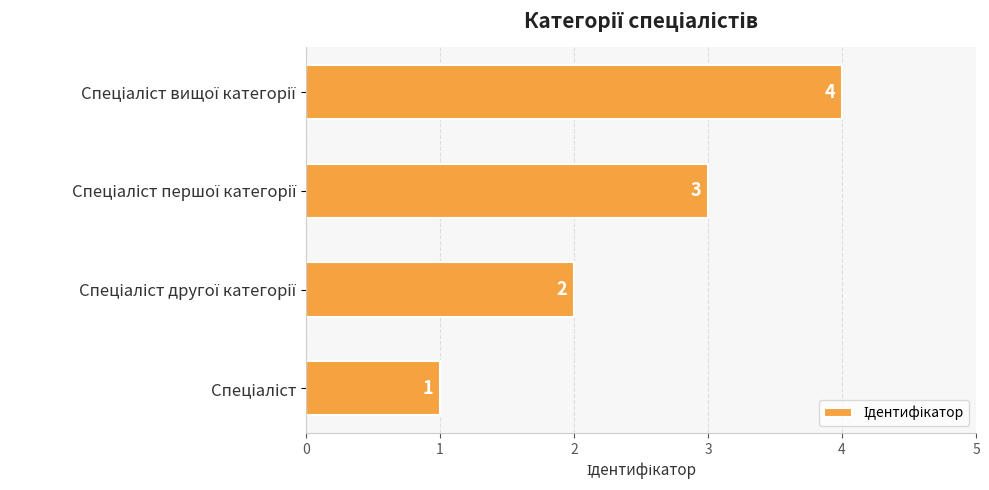

Count the values in the range 2 to 4.

3